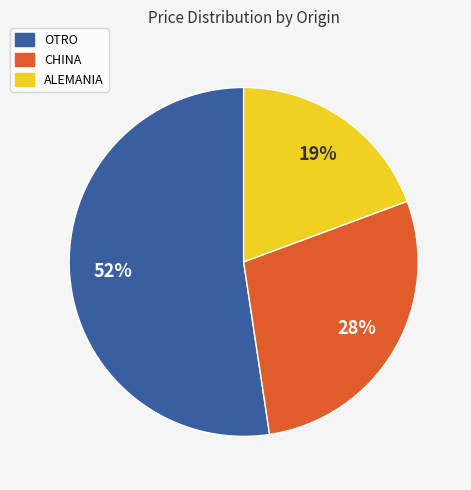

To the nearest percent, what is the difference between the largest and smallest slice percentages?

33%